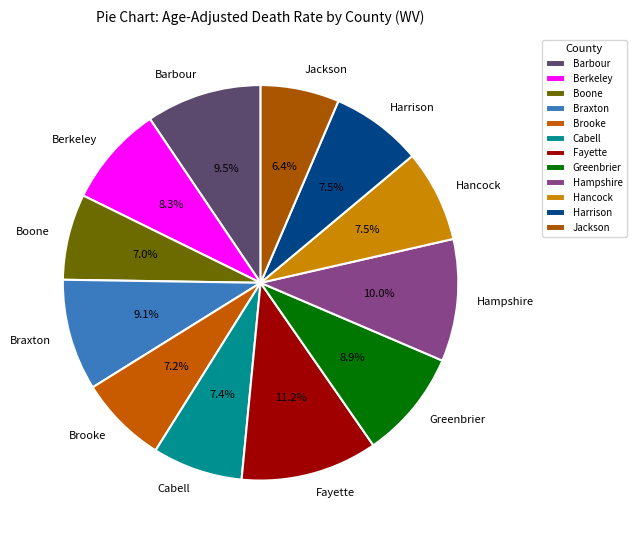

Is the sum of Hampshire and Hancock greater than half?

No